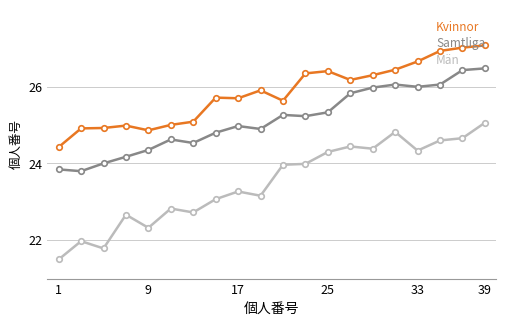

Which series has the largest total across all categories?

Kvinnor